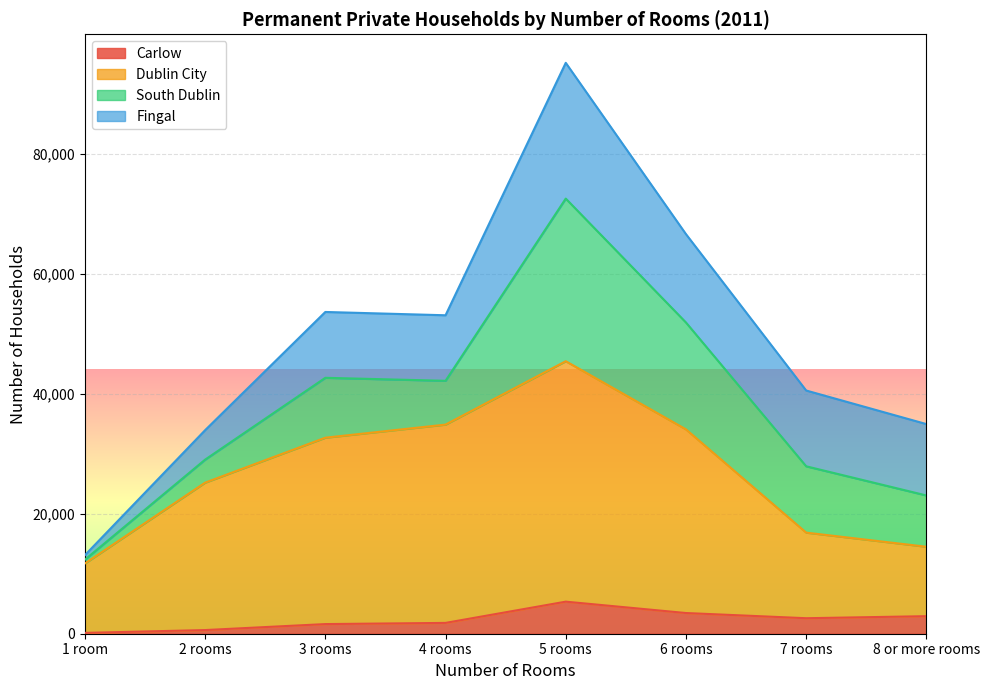

At which category does Dublin City reach its first local peak?

5 rooms